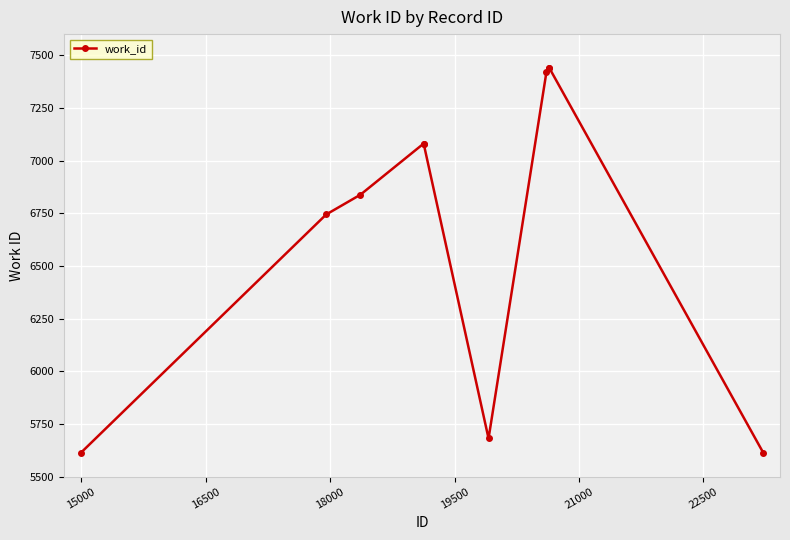

What is the difference between the maximum and minimum values?

1827